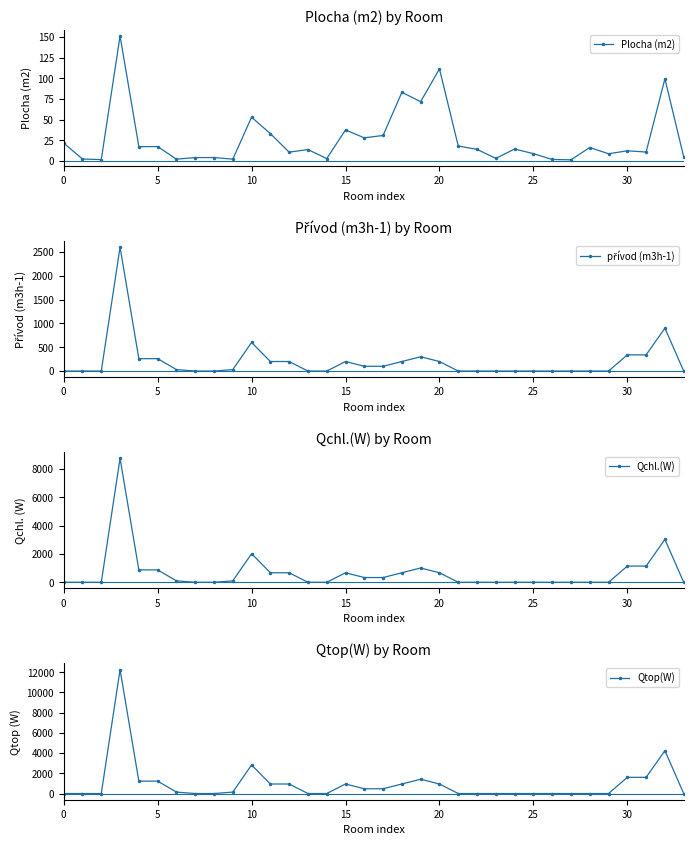

What is the difference between the second highest and second lowest values in the Qchl.(W) series?

3030.0